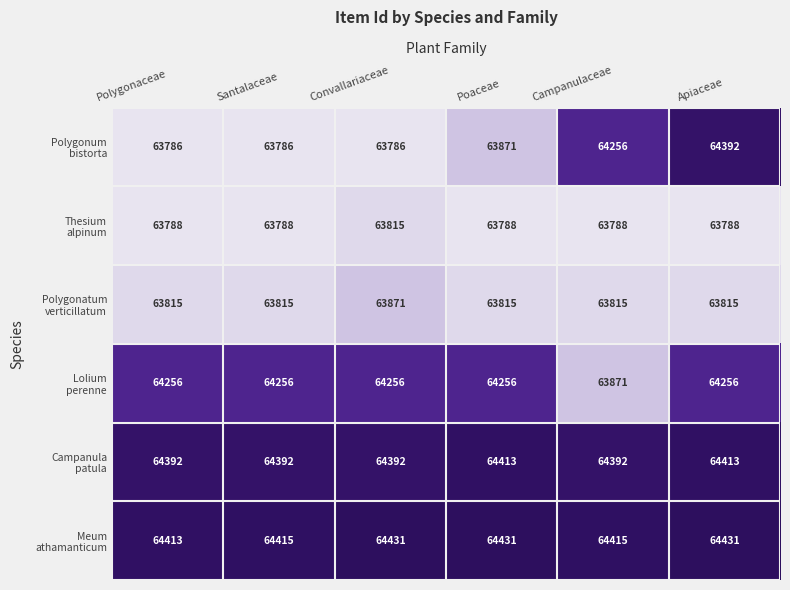

What is the spread (max minus min) of values at Apiaceae?

643